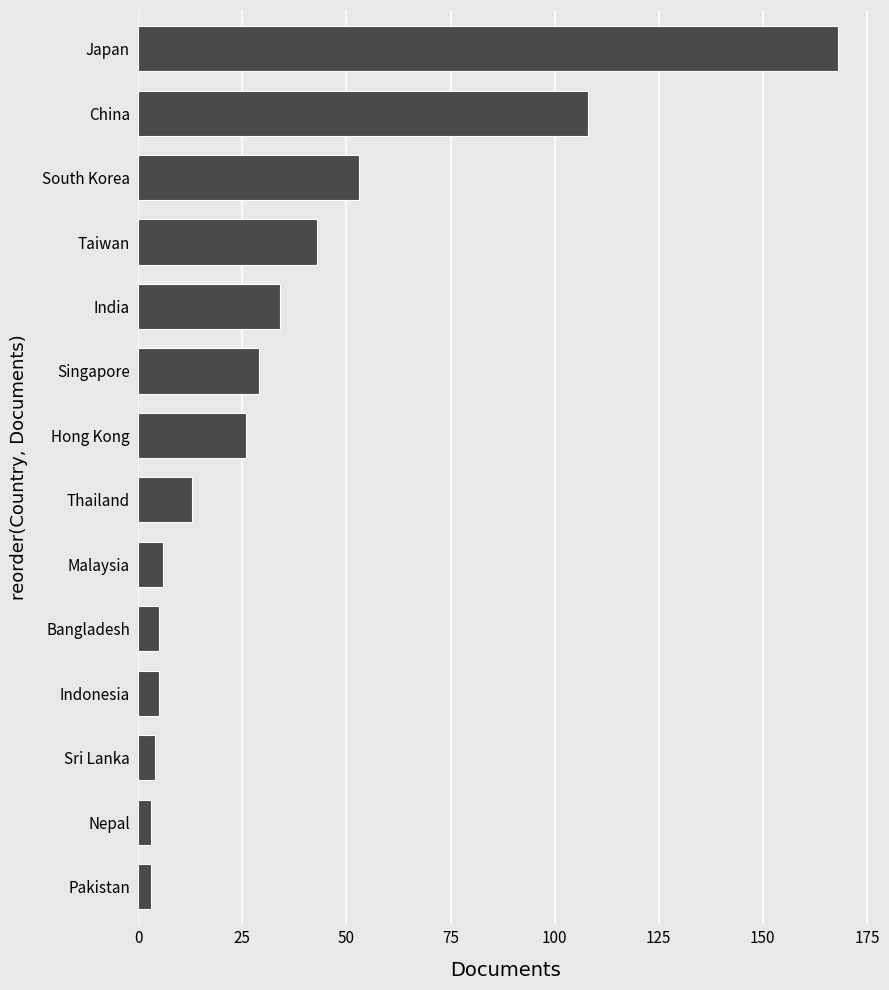

What is the difference between the maximum and second lowest values?

165